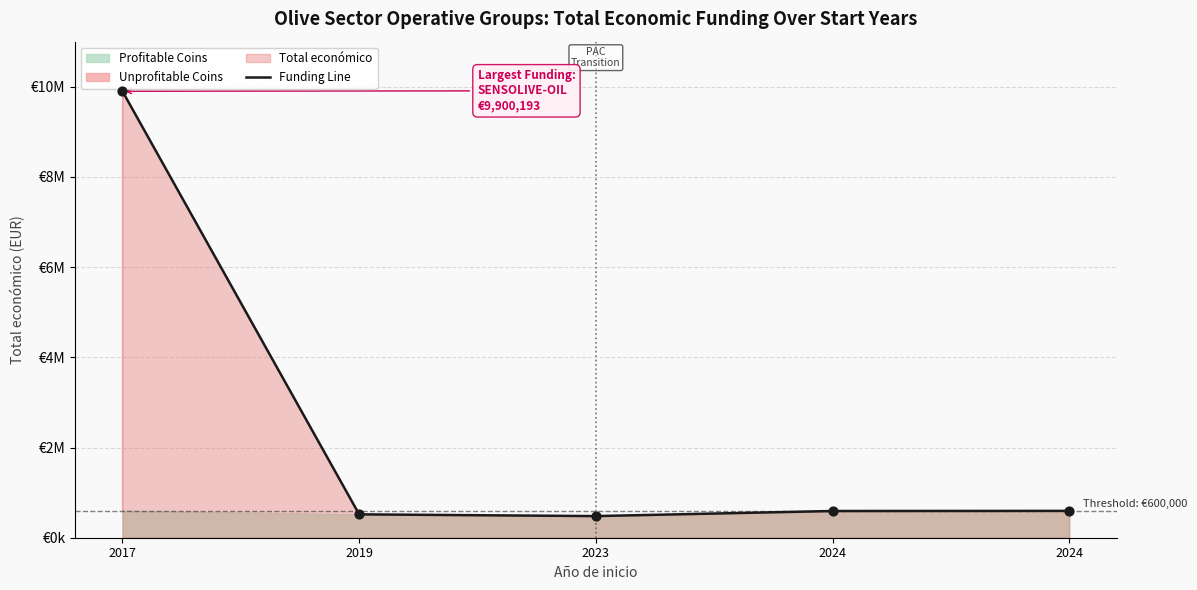

Approximately how many times larger is the value at 2019 compared to 2024?

0.9